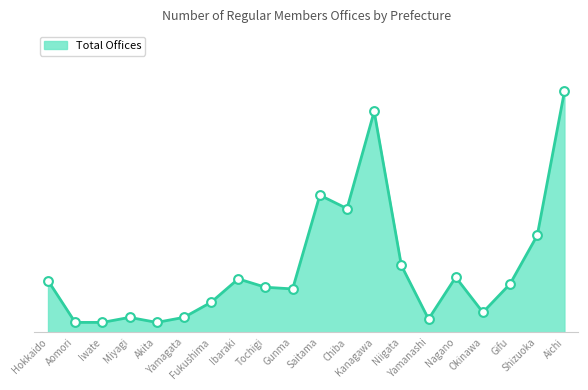

What is the change in value from Saitama to Niigata?

-42